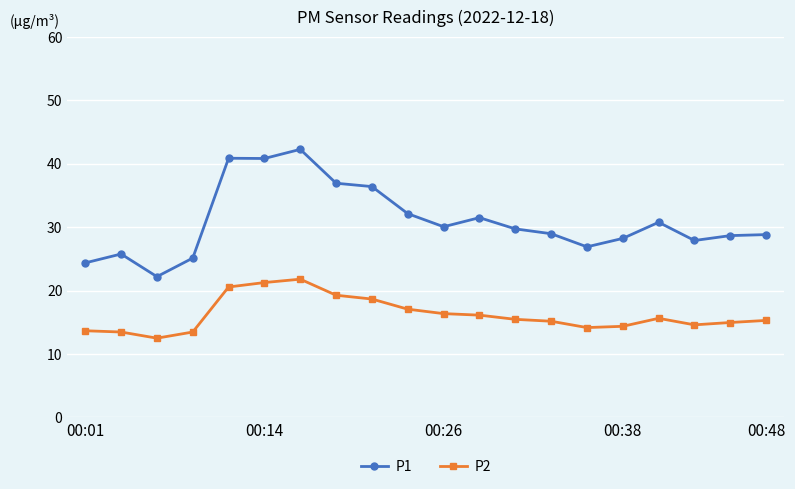

What is the maximum value for P1?

42.3